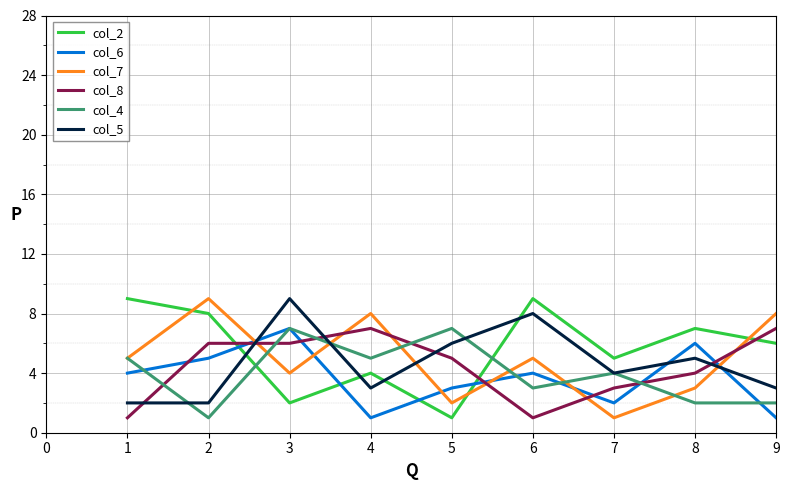

Reading left to right, extract all data points from this chart.

col_2: 9	8	2	4	1	9	5	7	6
col_6: 4	5	7	1	3	4	2	6	1
col_7: 5	9	4	8	2	5	1	3	8
col_8: 1	6	6	7	5	1	3	4	7
col_4: 5	1	7	5	7	3	4	2	2
col_5: 2	2	9	3	6	8	4	5	3